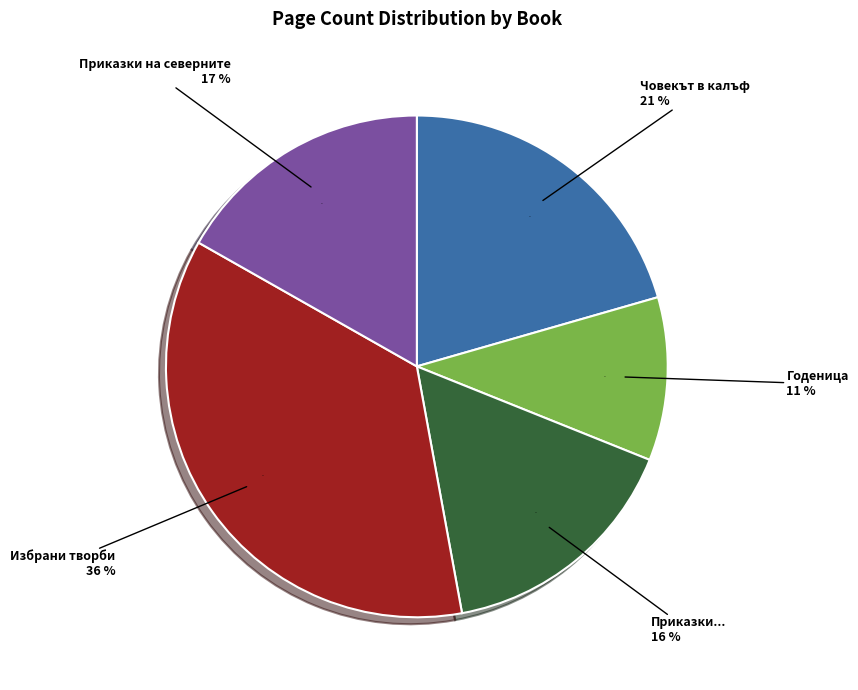

True or false: 5368 accounts for 36% of the total.

True